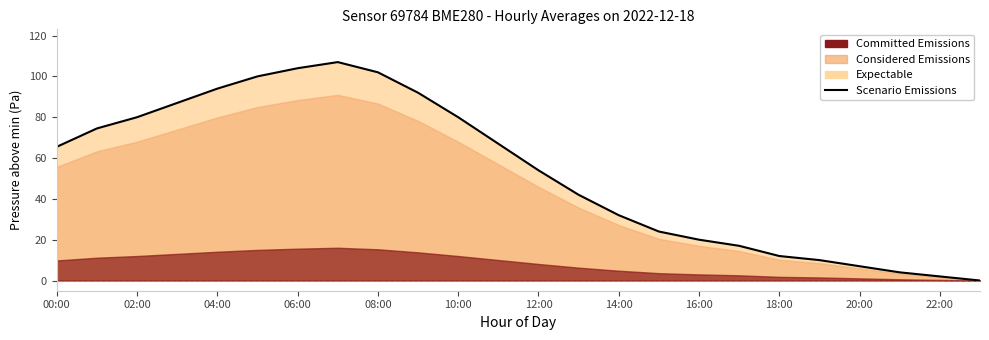

Between 12 and 17, which is larger?

12